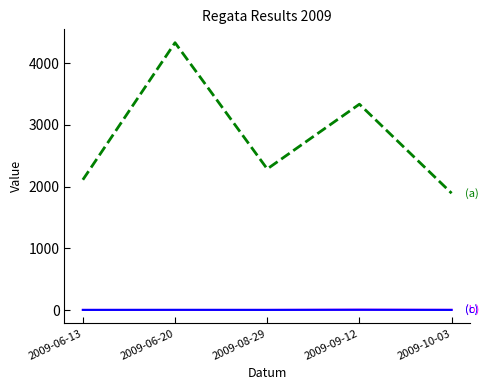

At which category is the sum across all series the highest?

2009-06-20